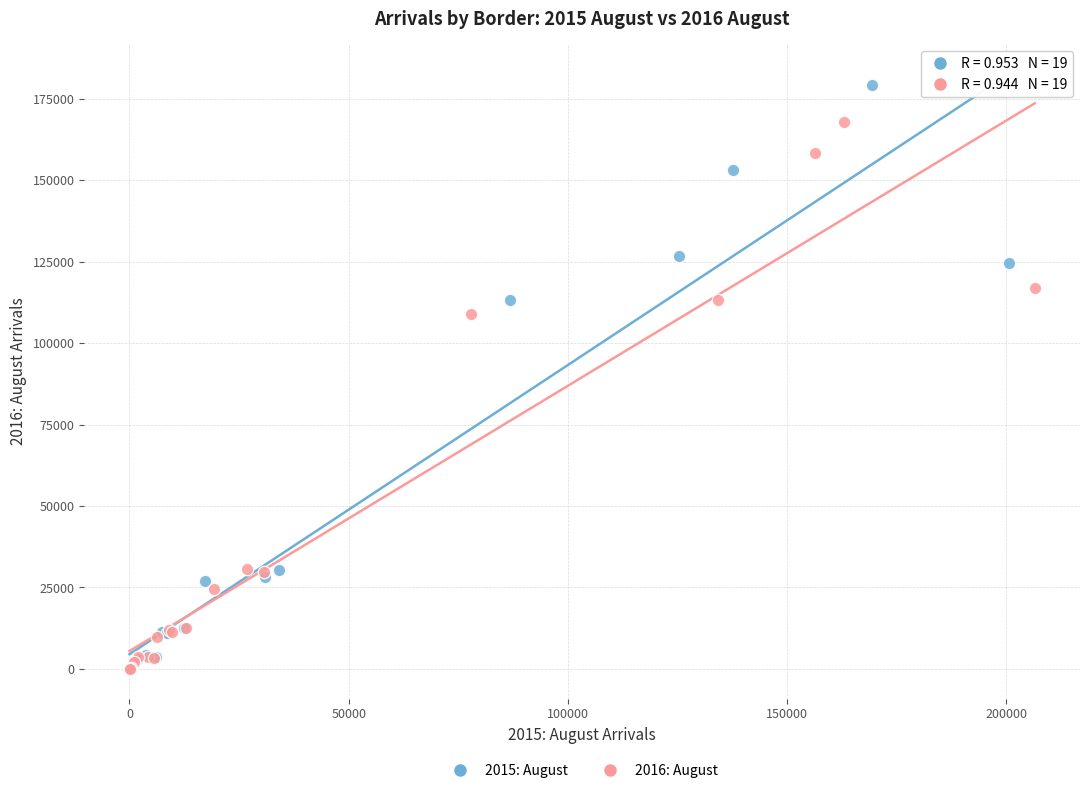

Which series has the largest Y range (max minus min)?

2015: August